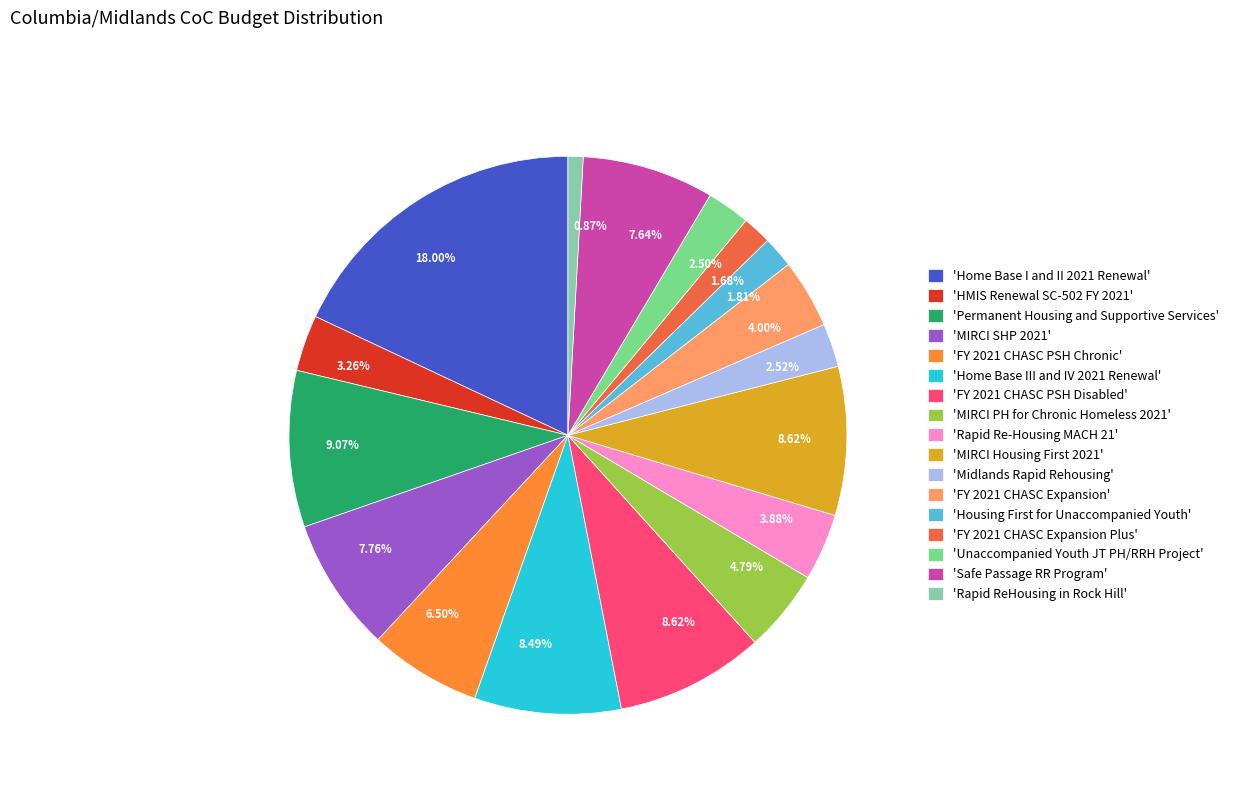

What is the smallest slice in the pie chart?

'Rapid ReHousing in Rock Hill'